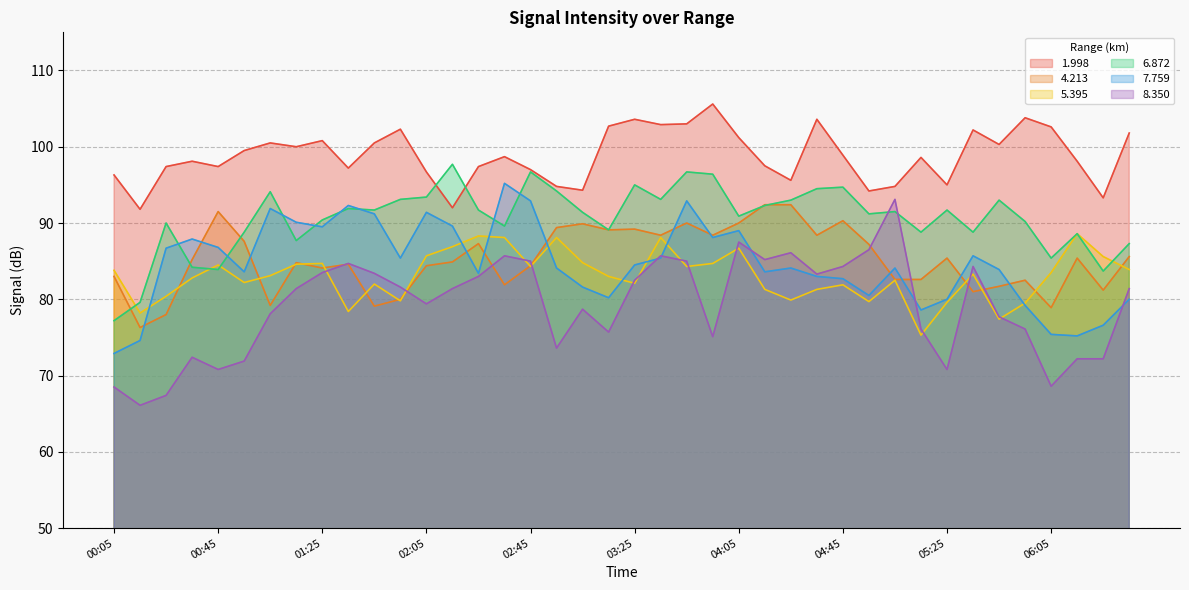

What is the difference between the maximum and minimum values in the 4.213 series?

16.1